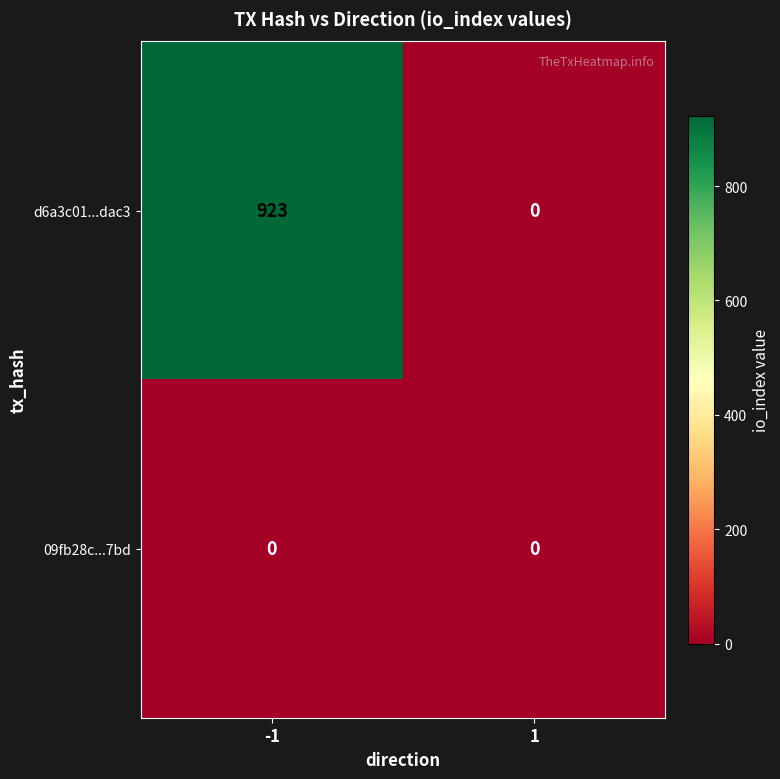

Rank the series by their average value, from highest to lowest.

d6a3c01...dac3, 09fb28c...7bd